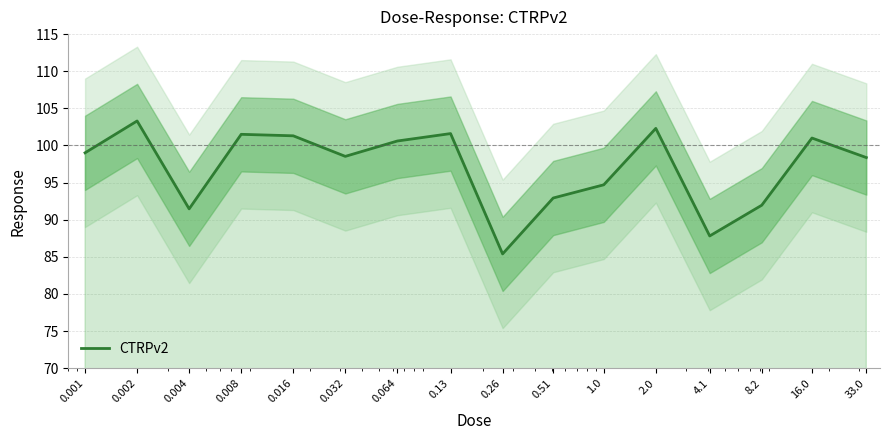

What position from the right is 0.002?

15